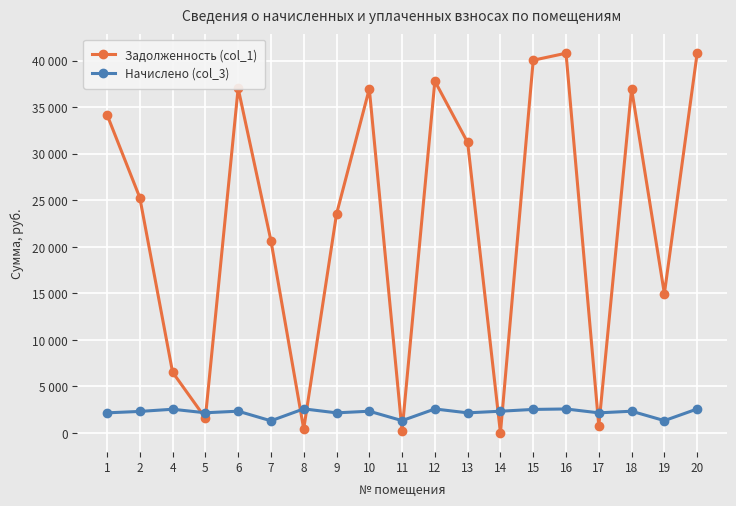

Is the value of Задолженность (col_1) at 11 greater than the value of Начислено (col_3) at 18?

No